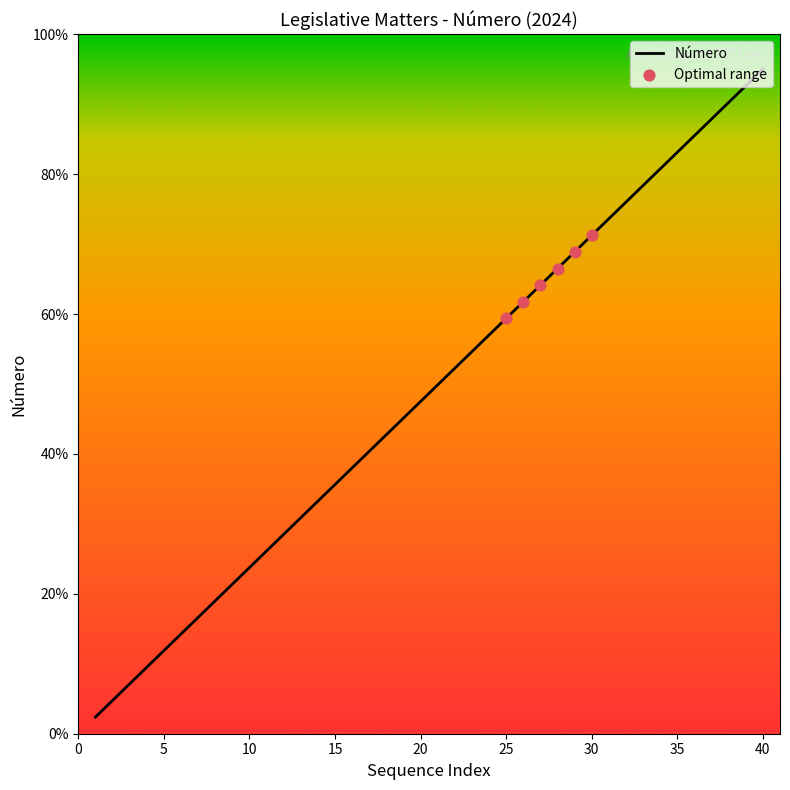

What is the minimum value shown in the chart?

2.4